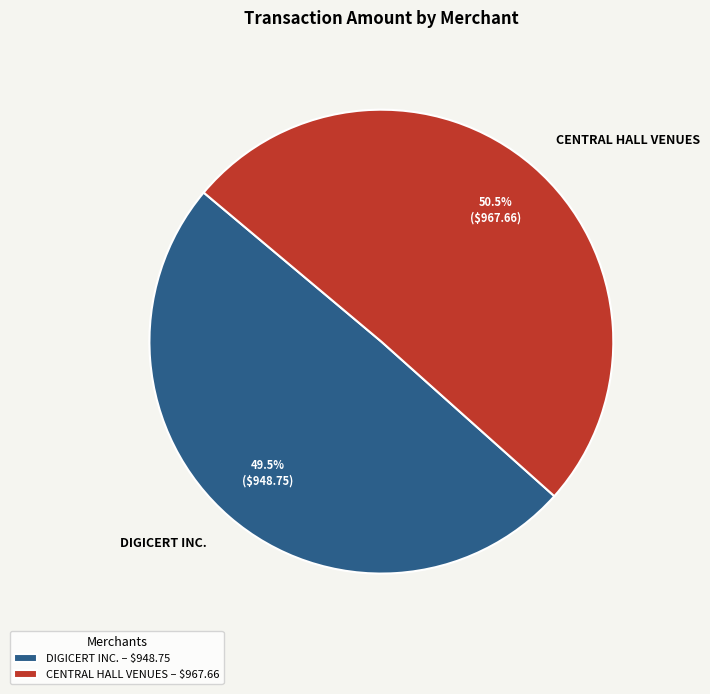

Rank the categories by value from highest to lowest.

CENTRAL HALL VENUES, DIGICERT INC.